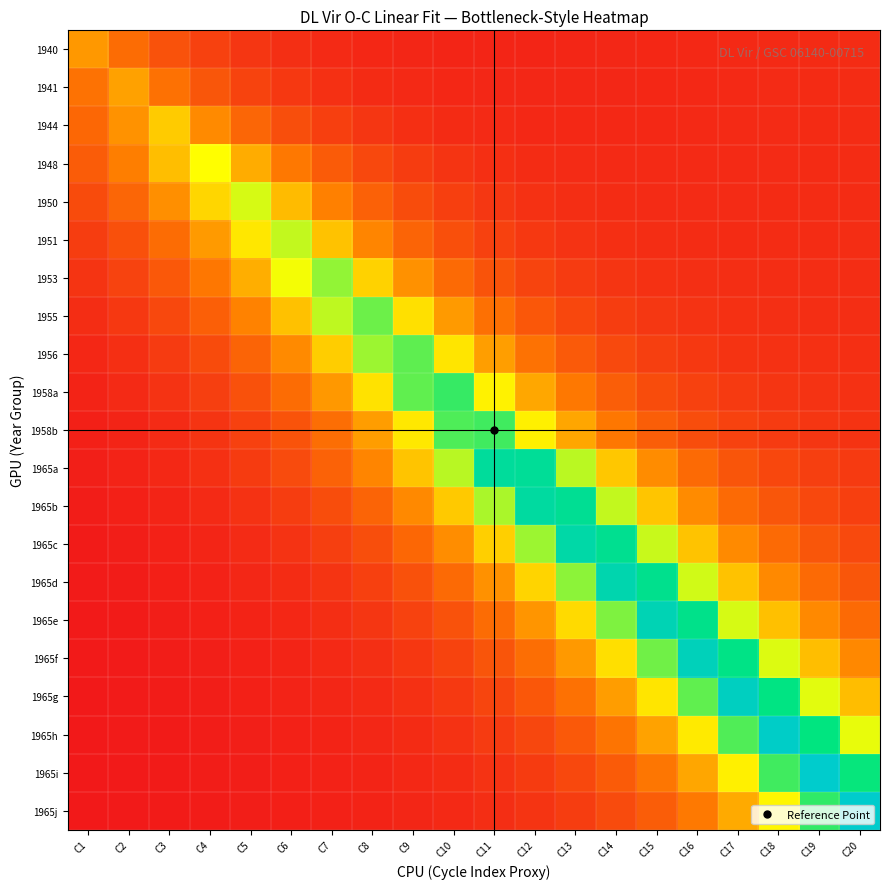

Count the number of categories in the chart.

20